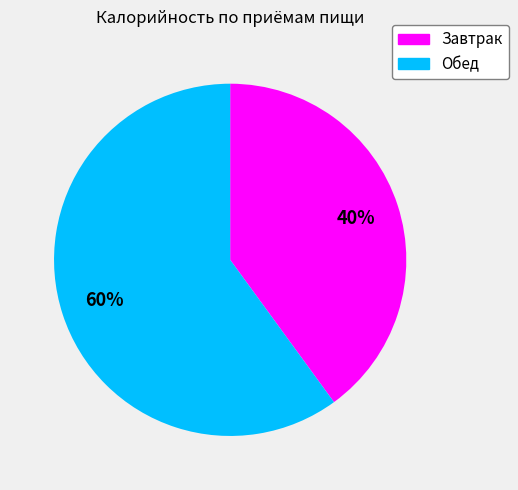

Which slice represents more than half of the pie?

Обед